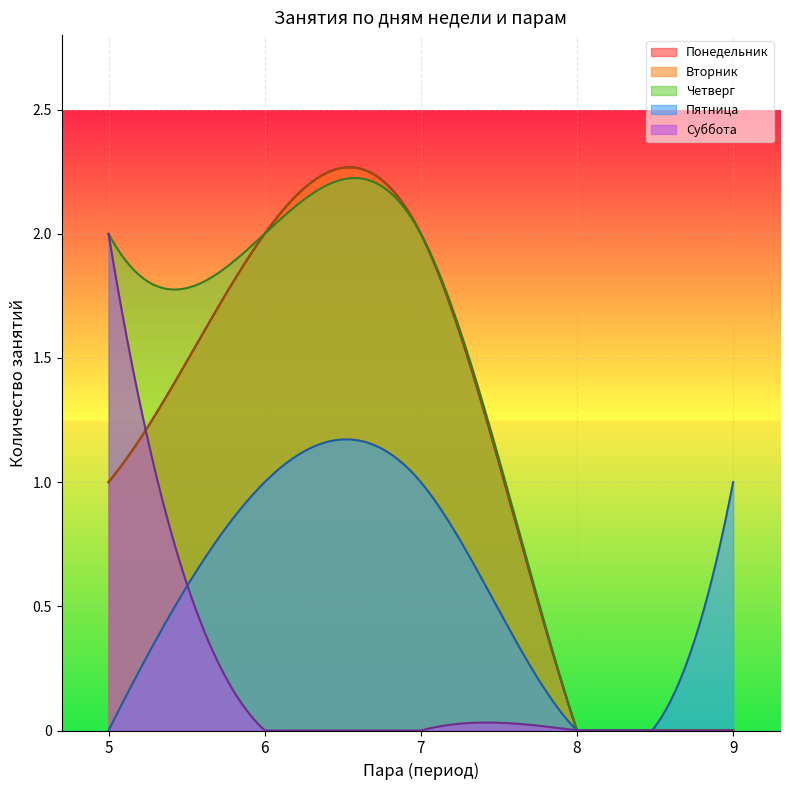

Does the chart display data point markers on the line(s)?

No